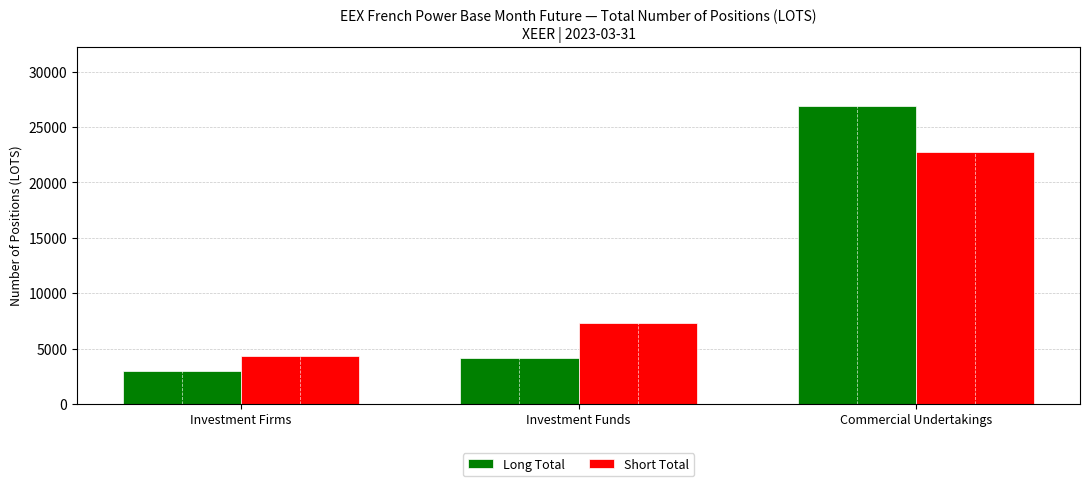

What are all the series names shown in the legend?

Long Total, Short Total